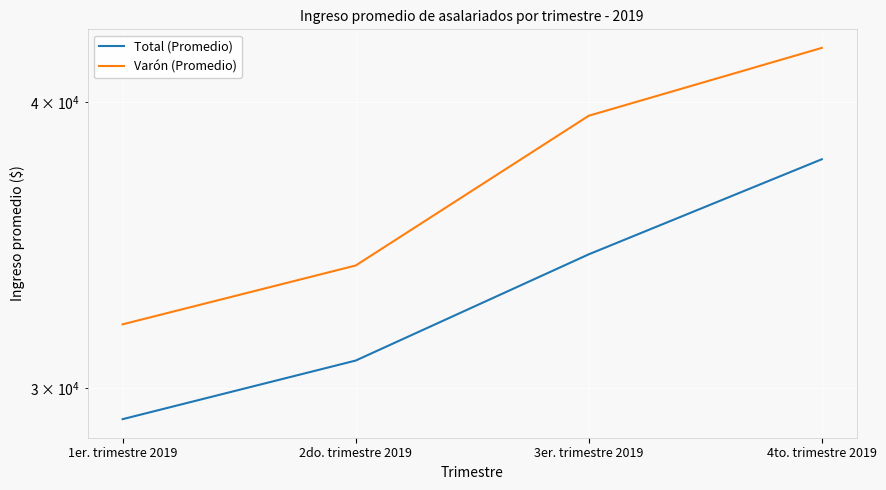

What is the difference between the maximum and minimum values in the Varón (Promedio) series?

10266.1